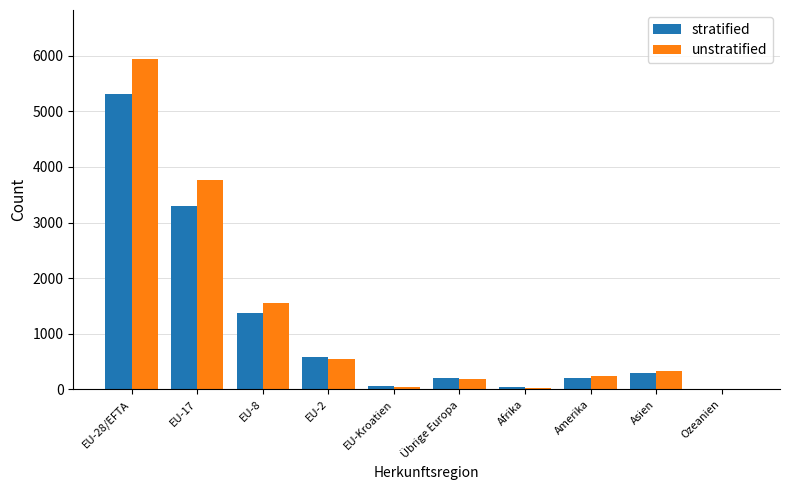

What is the sum of all unstratified values?

12644